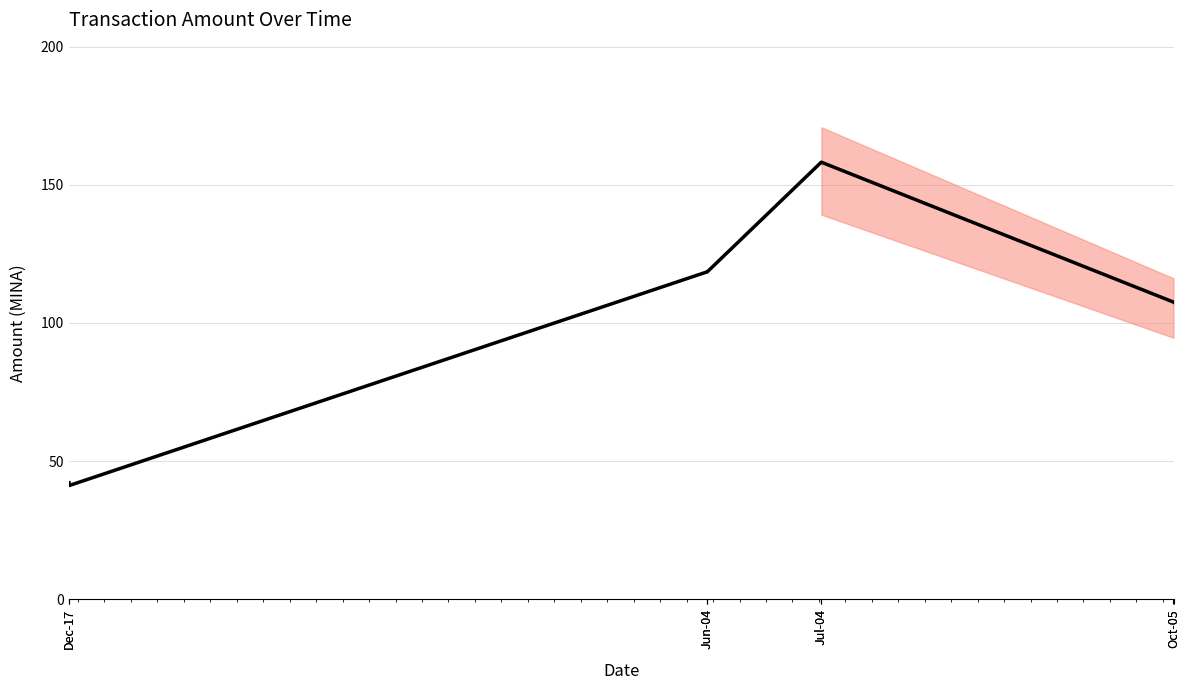

List the labels in order of value, largest first.

Jul-04, Jul-04, Jun-04, Jun-04, Oct-05, Oct-05, Dec-17, Dec-17